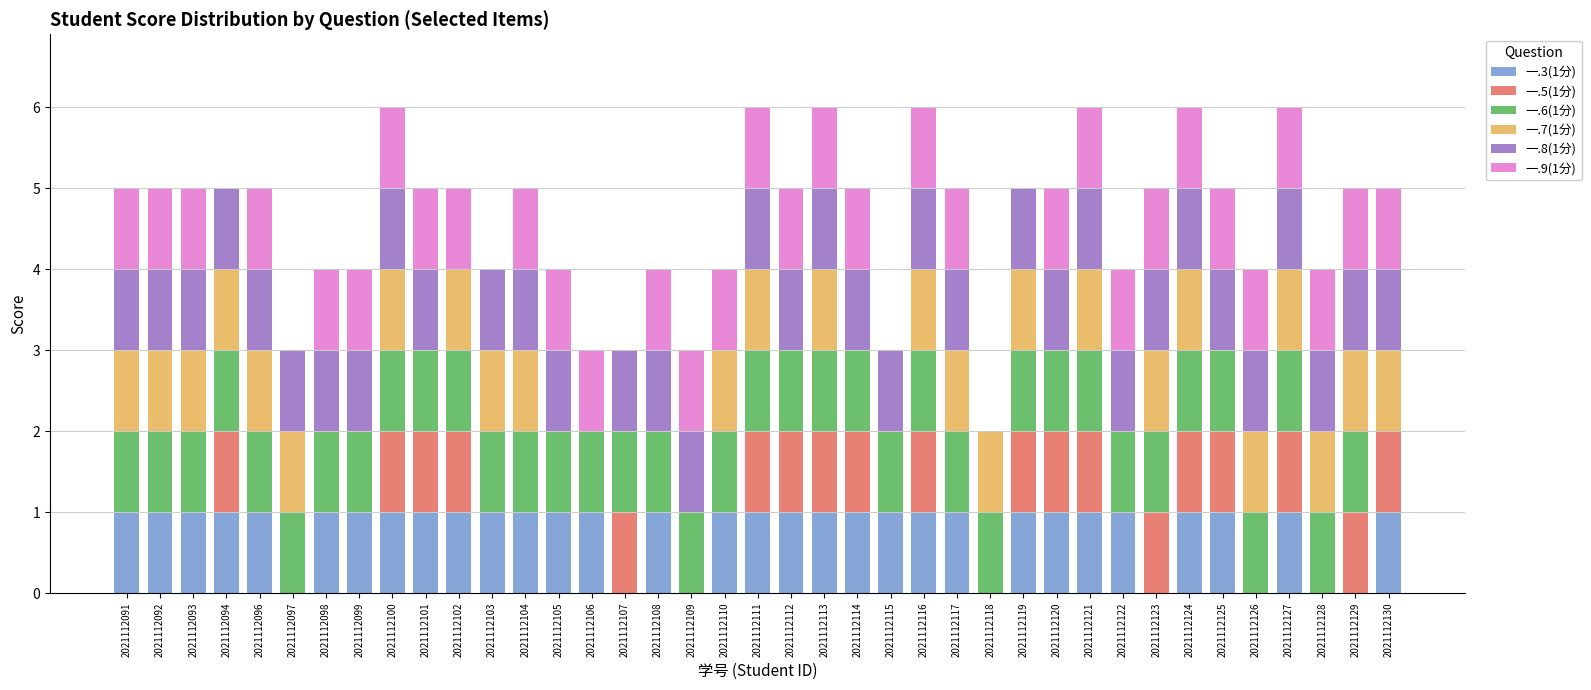

Is it true that 一.3(1分) equals 0 at 2021112107?

True